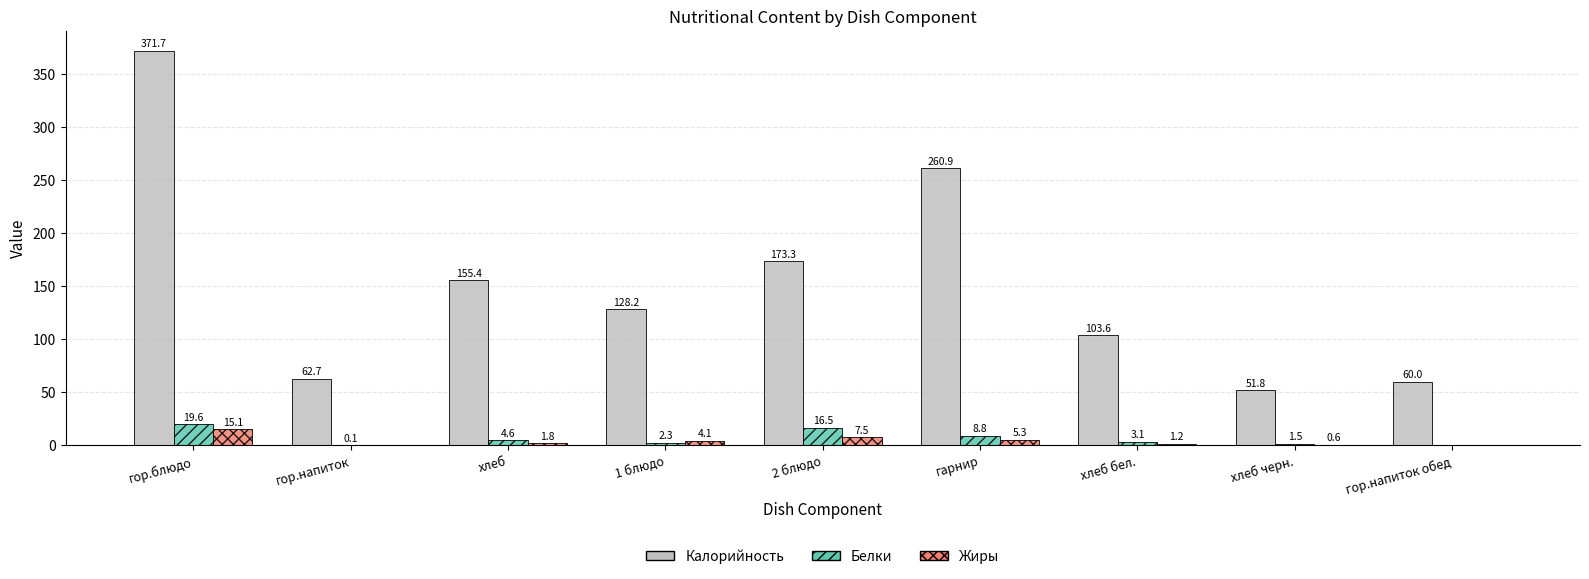

What is the sum of the Калорийность values at гор.напиток обед and гарнир?

320.9